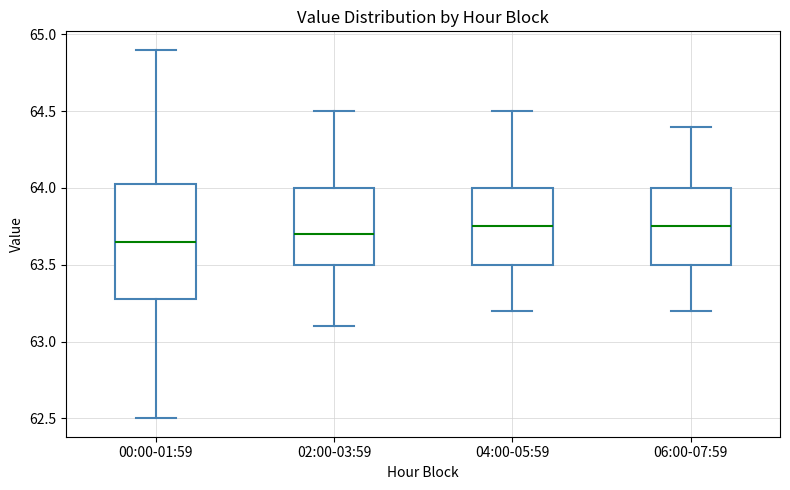

Reading left to right, transcribe this box plot: for each box, give where its median line is, the range the box spans, and where its two whiskers end, as read against the y-axis. The values are not printed on the chart, so give them approximately, as read against the axis.

00:00-01:59: median 63.65, box 63.30 to 64.05, whiskers 62.50 to 64.90
02:00-03:59: median 63.70, box 63.50 to 64.00, whiskers 63.10 to 64.50
04:00-05:59: median 63.75, box 63.50 to 64.00, whiskers 63.20 to 64.50
06:00-07:59: median 63.75, box 63.50 to 64.00, whiskers 63.20 to 64.40